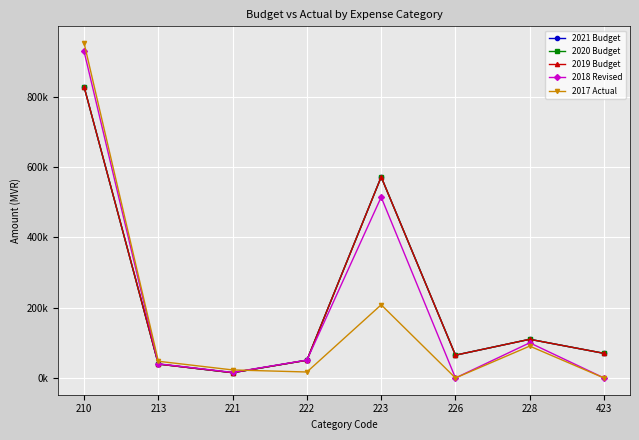

How many interior local peaks does the 2018 Revised series have?

2